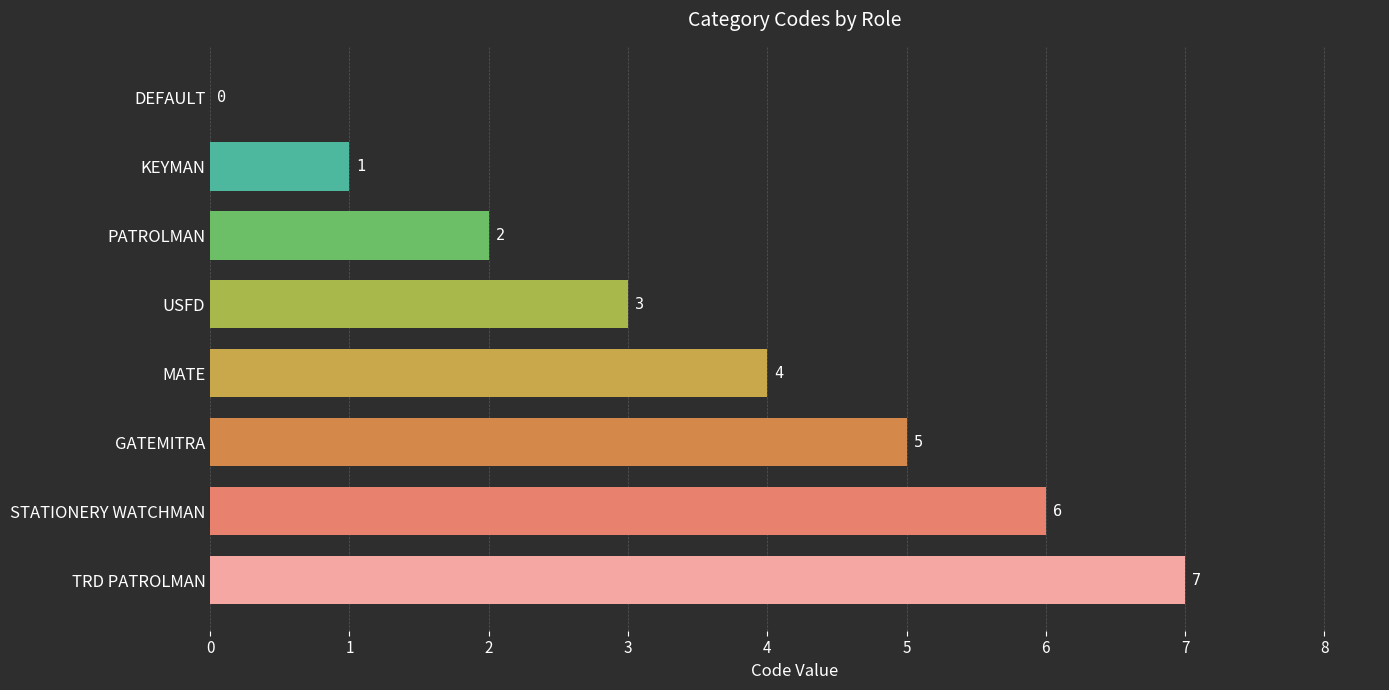

Reading bottom to top, what are all the values shown in this chart?

TRD PATROLMAN=7	STATIONERY WATCHMAN=6	GATEMITRA=5	MATE=4	USFD=3	PATROLMAN=2	KEYMAN=1	DEFAULT=0